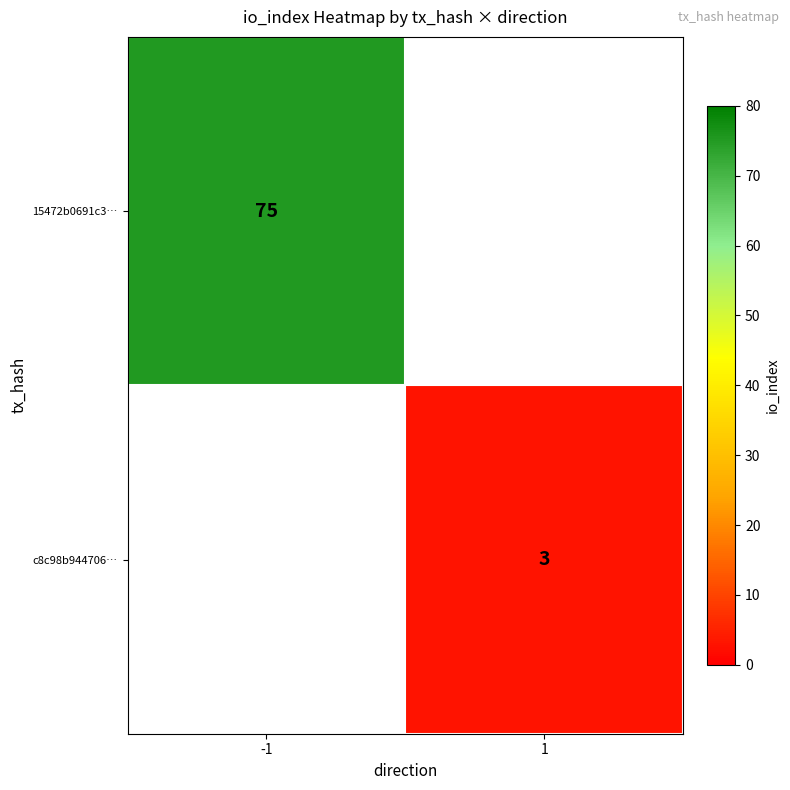

Which label corresponds to the largest value in the chart?

-1